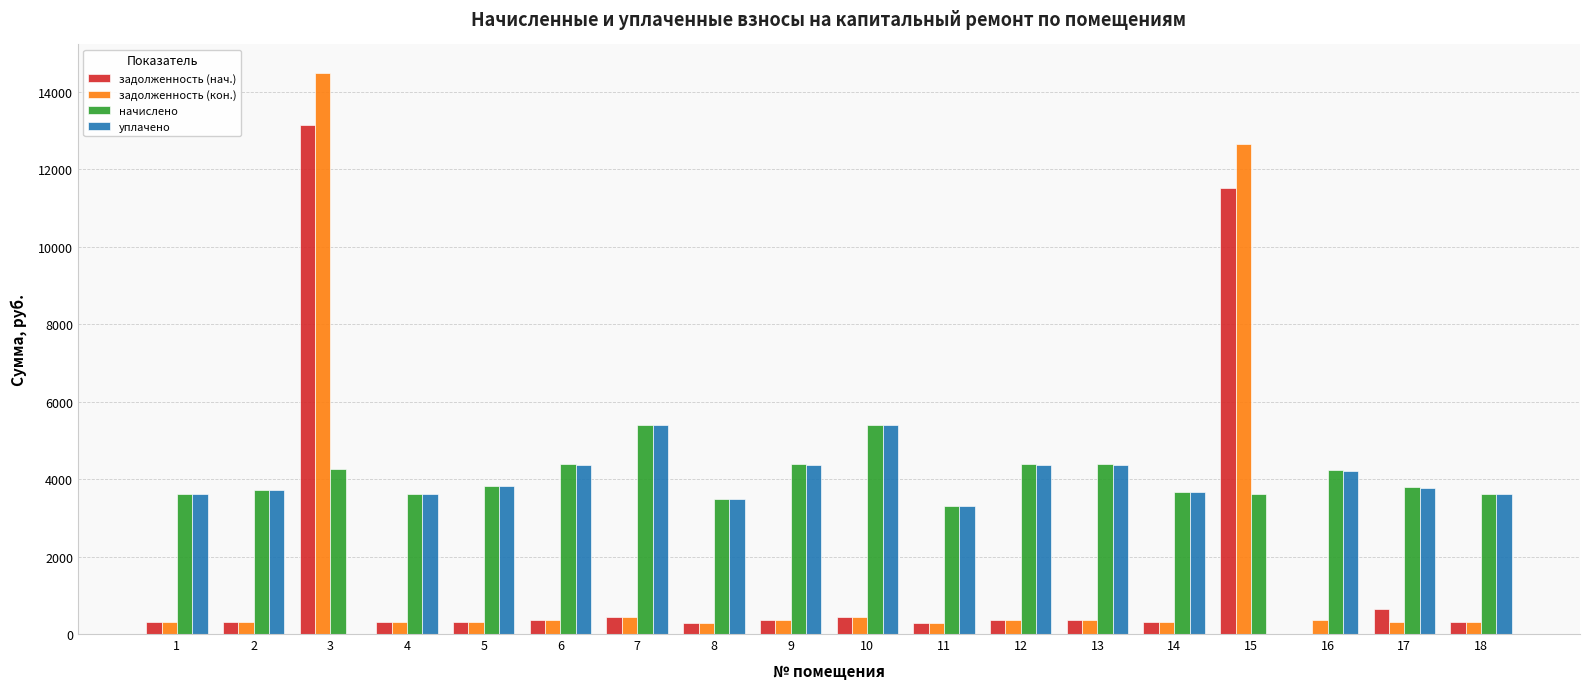

Where is задолженность (кон.) nearest to the value 7389?

15